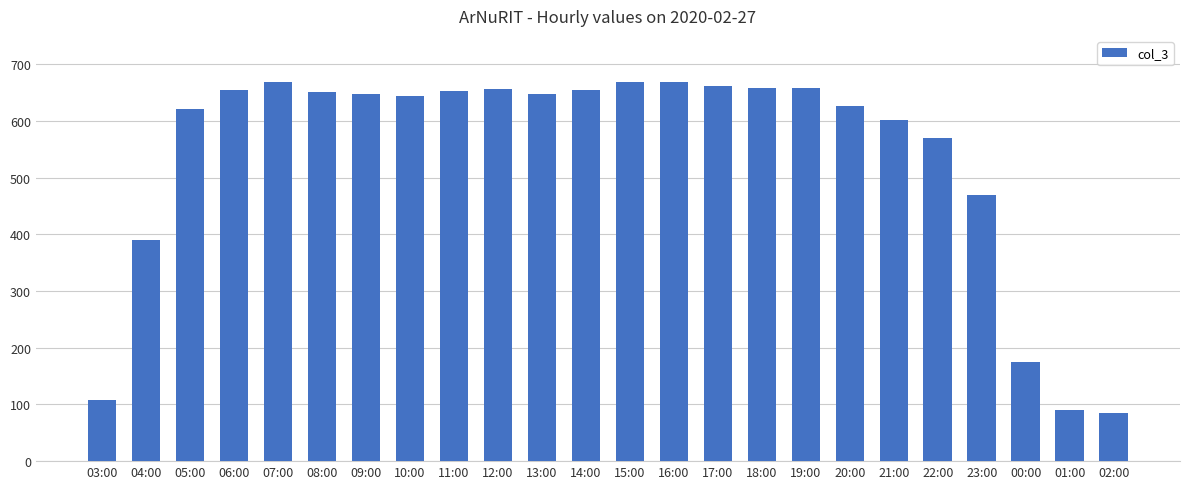

At which label does the data first exceed 648?

06:00